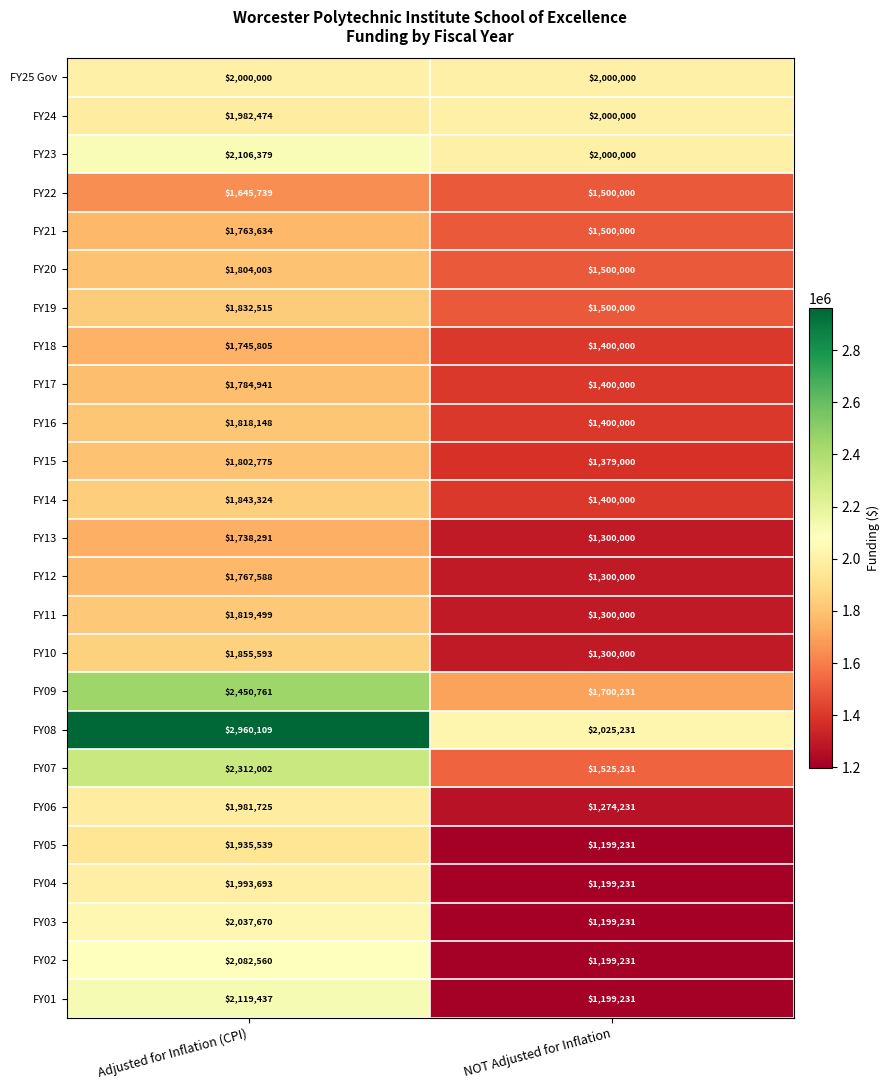

At which label does FY05 reach its peak?

Adjusted for Inflation (CPI)